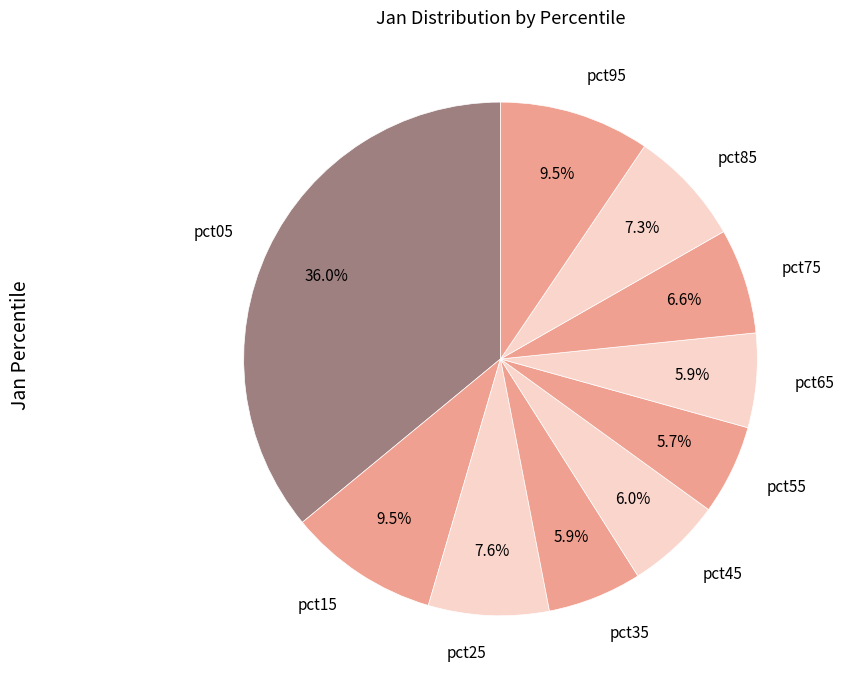

What is the smallest slice in the pie chart?

pct55